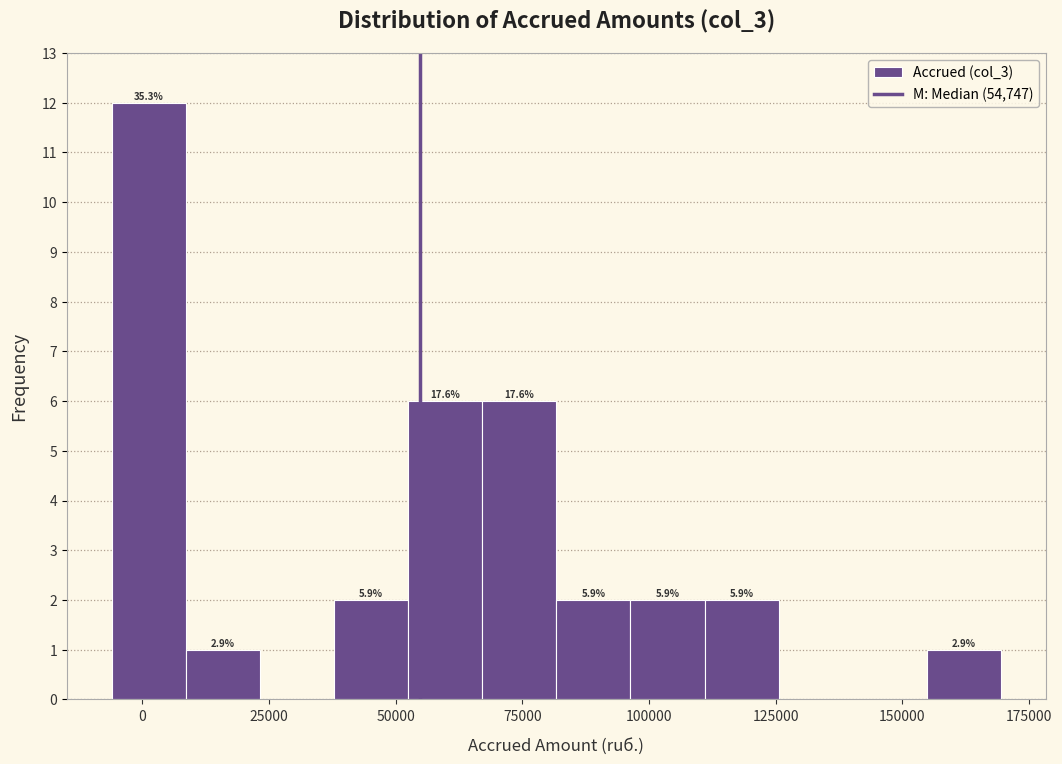

Around what value on the x-axis is the tallest bar? Give the approximate position of its centre, as read against the axis.

0